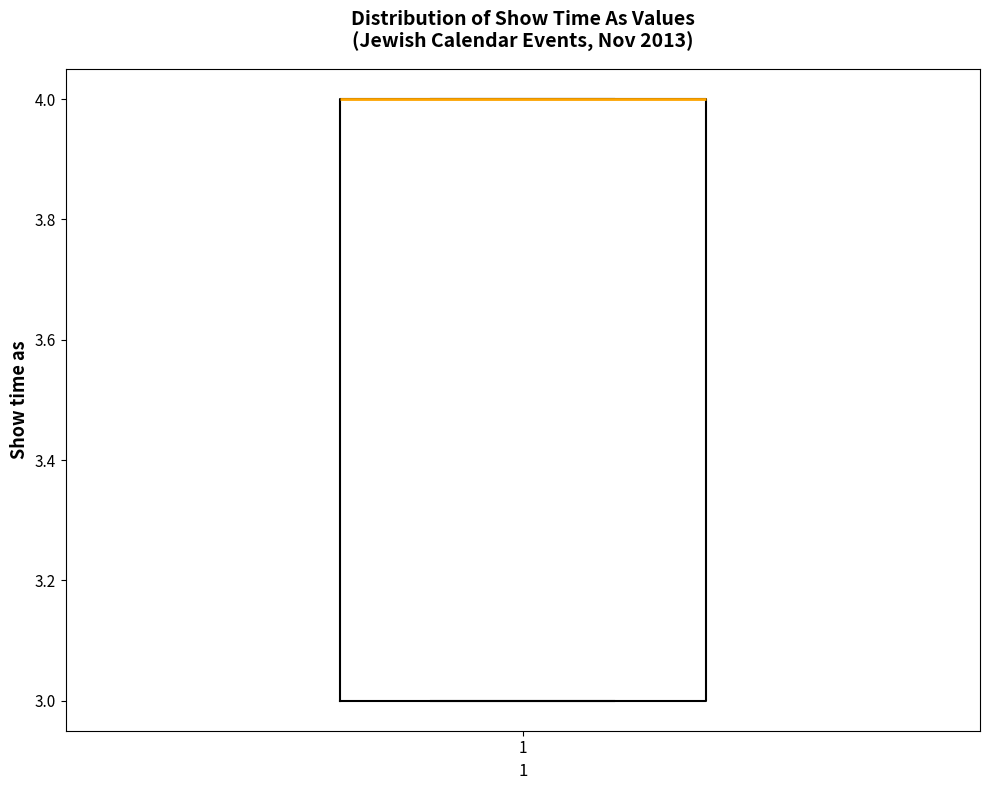

Where is the lower edge of the box at x = 1 on the y-axis? The values are not printed on the chart, so give them approximately, as read against the axis.

3